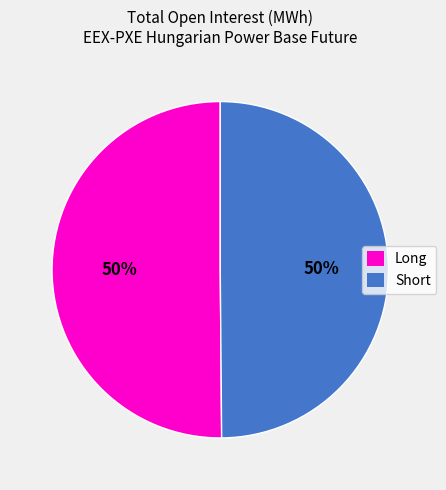

To the nearest percent, what is the average slice percentage?

50%